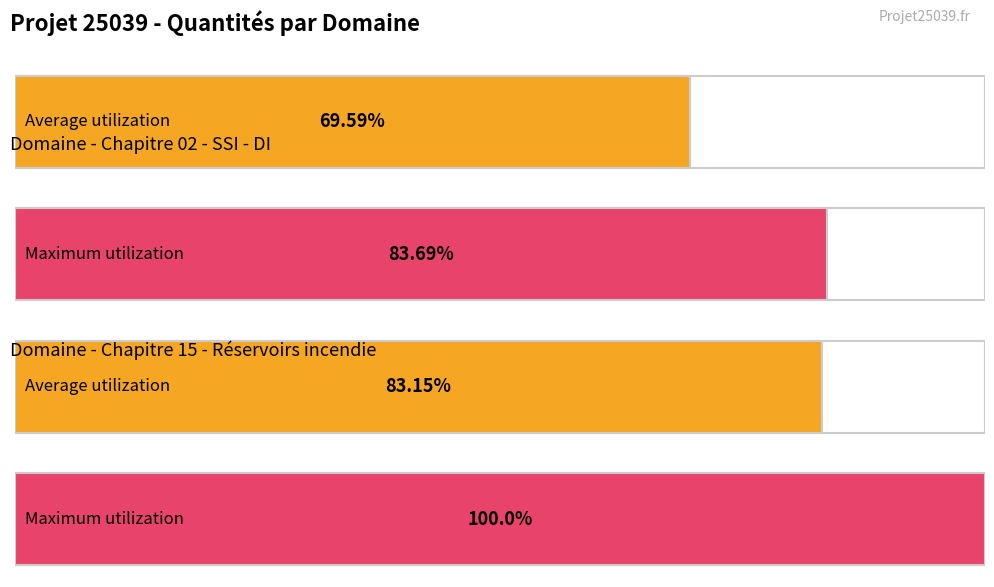

At how many categories does at least one series exceed 88?

1